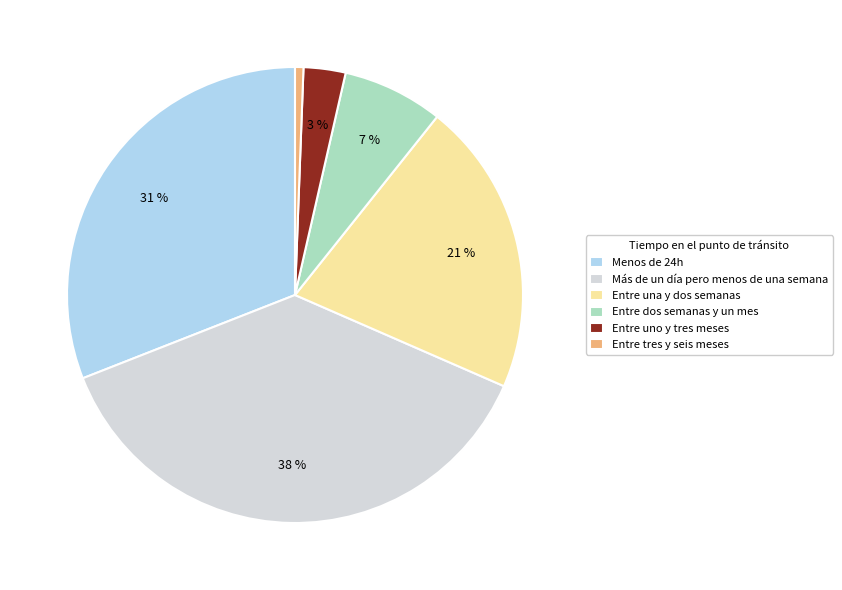

To the nearest percent, what portion does Menos de 24h represent?

31%